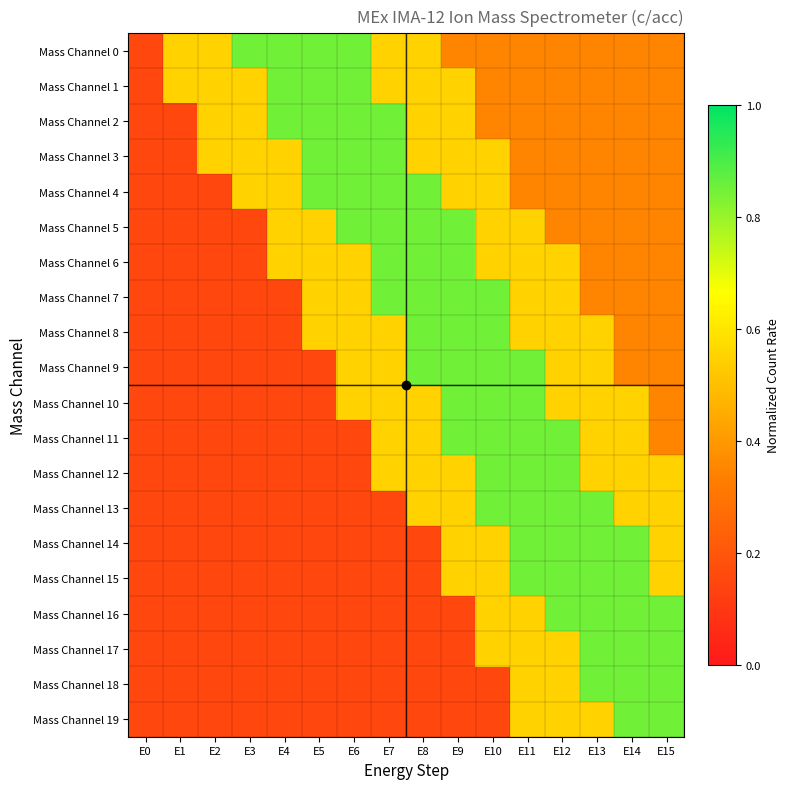

At E2, list the series in order from smallest to largest.

Mass Channel 4, Mass Channel 5, Mass Channel 6, Mass Channel 7, Mass Channel 8, Mass Channel 9, Mass Channel 10, Mass Channel 11, Mass Channel 12, Mass Channel 13, Mass Channel 14, Mass Channel 15, Mass Channel 16, Mass Channel 17, Mass Channel 18, Mass Channel 19, Mass Channel 0, Mass Channel 1, Mass Channel 2, Mass Channel 3